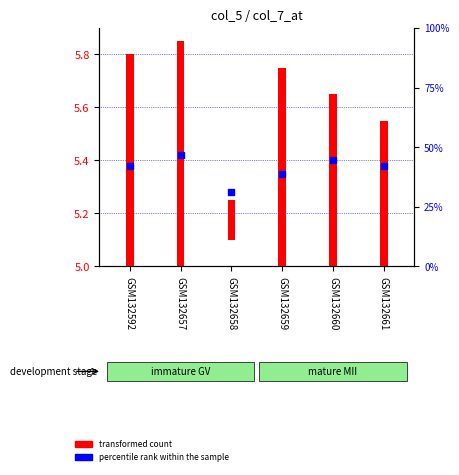

Approximately how many times larger is the value at GSM132592 compared to GSM132659?

1.0